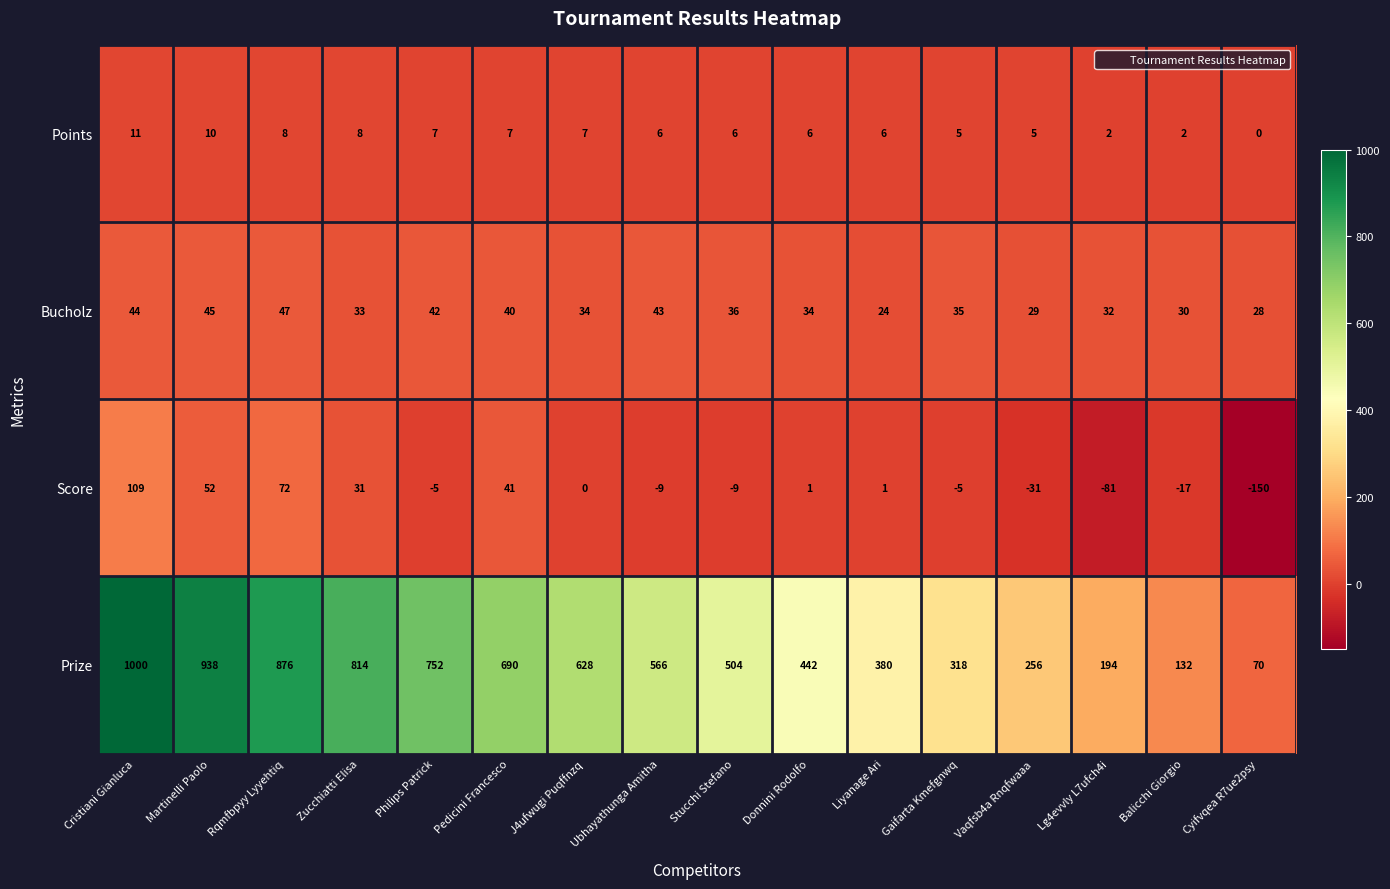

How many distinct data groups are displayed?

4